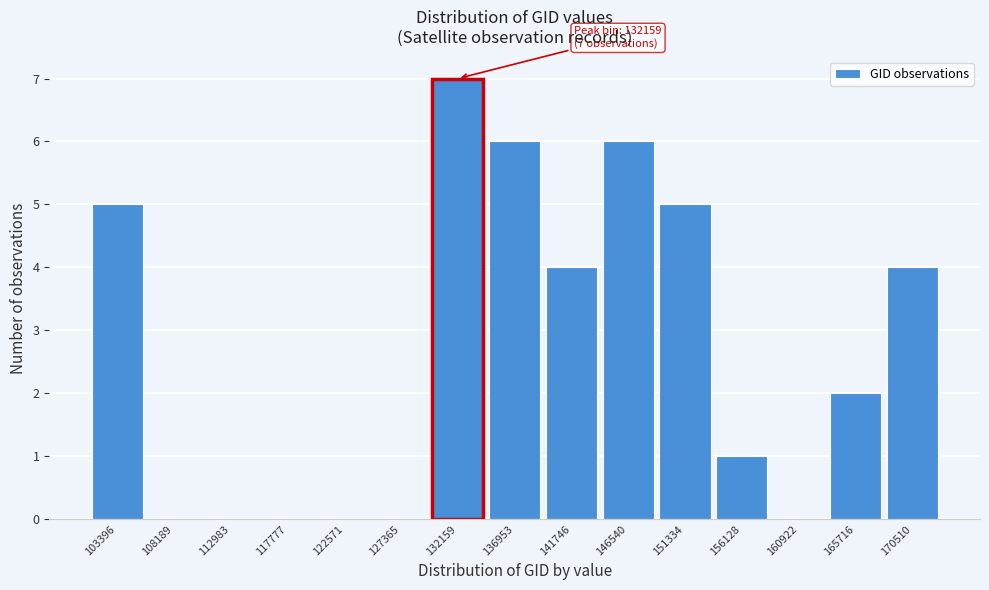

Reading left to right, transcribe all the data shown in this chart.

103396=5	108189=0	112983=0	117777=0	122571=0	127365=0	132159=7	136953=6	141746=4	146540=6	151334=5	156128=1	160922=0	165716=2	170510=4